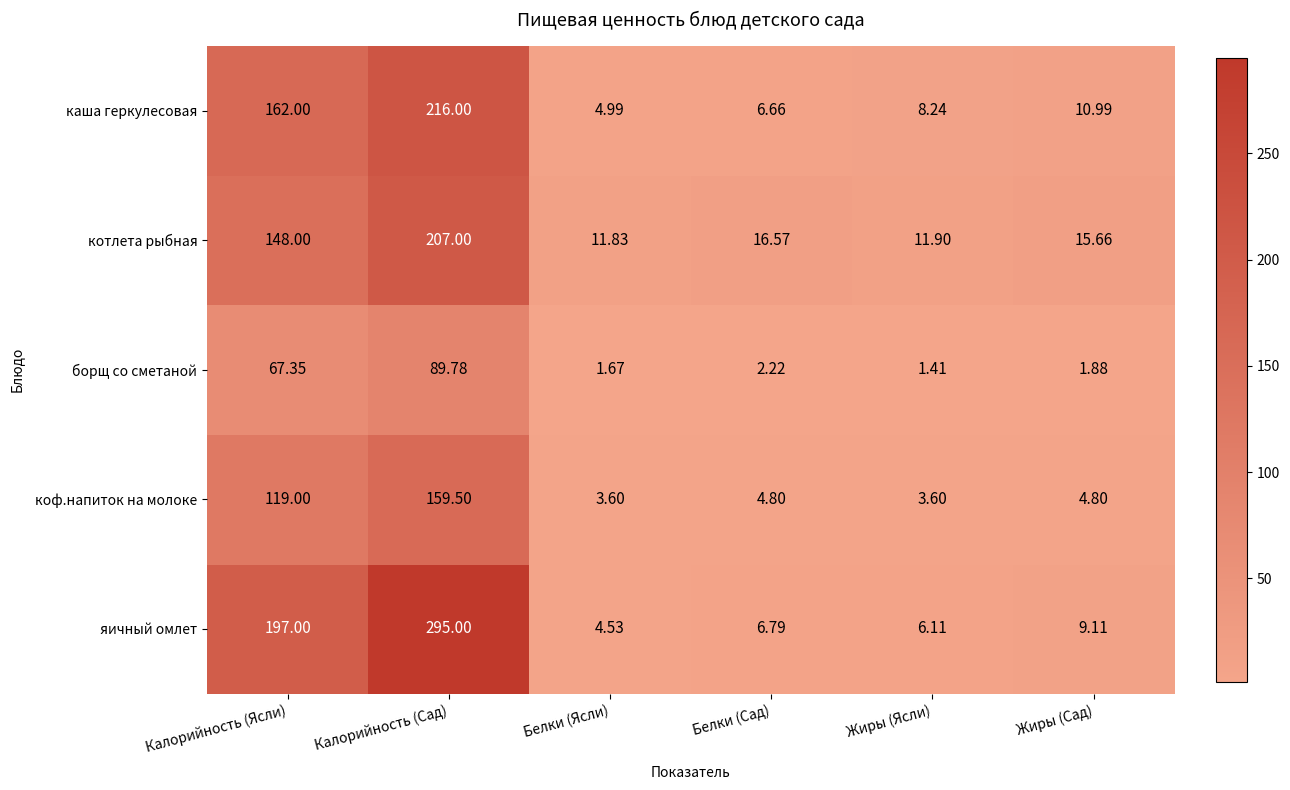

Rank the series at Белки (Ясли) from lowest to highest value.

борщ со сметаной, коф.напиток на молоке, яичный омлет, каша геркулесовая, котлета рыбная